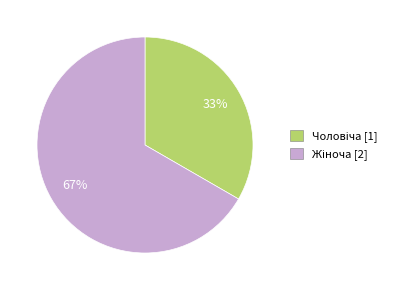

Is there a majority slice in this chart?

Yes